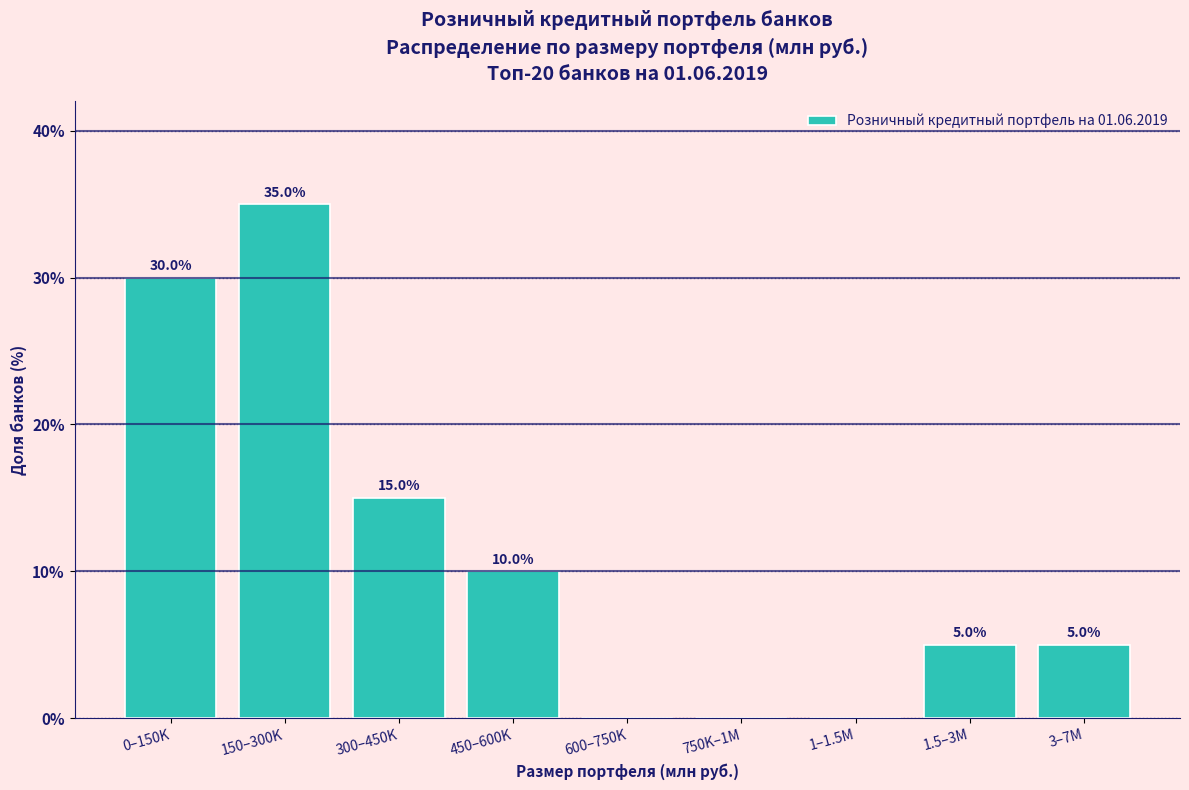

Reading right to left, extract all data points from this chart.

3–7M=5	1.5–3M=5	1–1.5M=0	750K–1M=0	600–750K=0	450–600K=10	300–450K=15	150–300K=35	0–150K=30